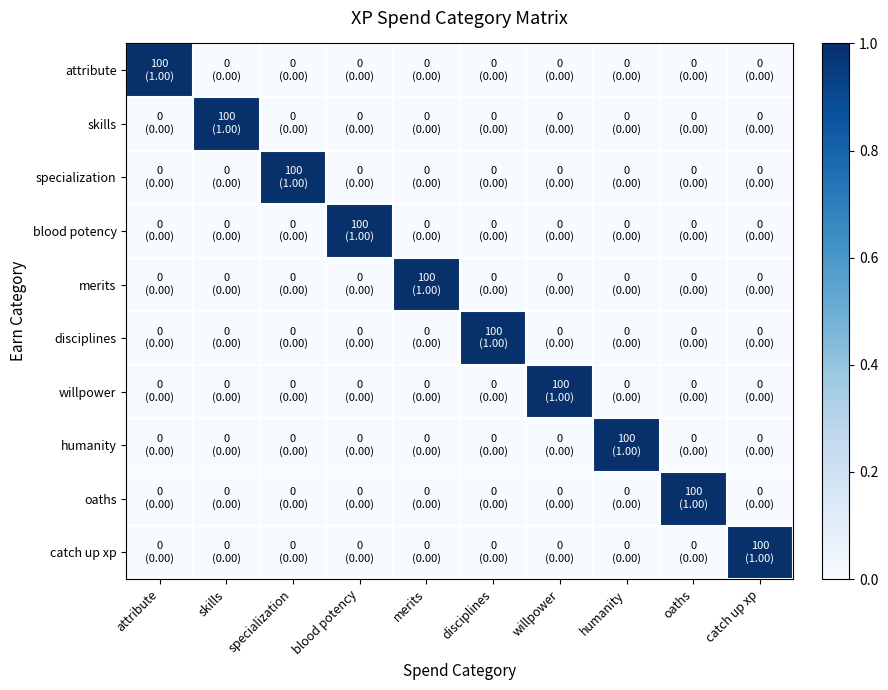

At which category is the sum across all series the highest?

attribute